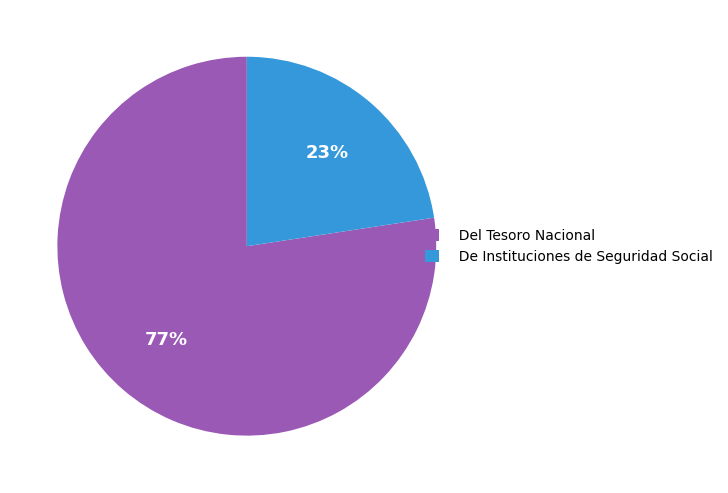

What is the ratio of the value at De Instituciones de Seguridad Social to the value at Del Tesoro Nacional?

0.3